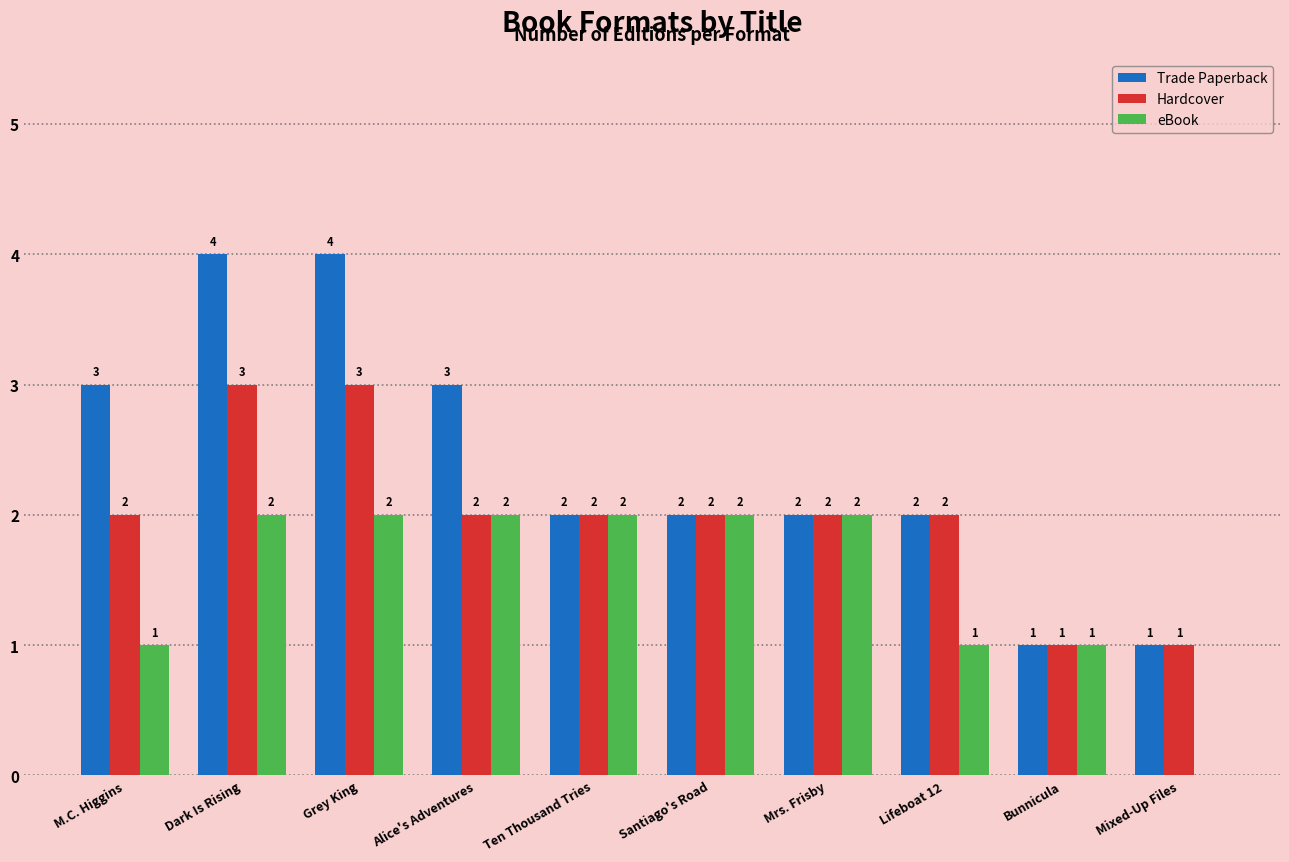

How many groups of bars are there?

10